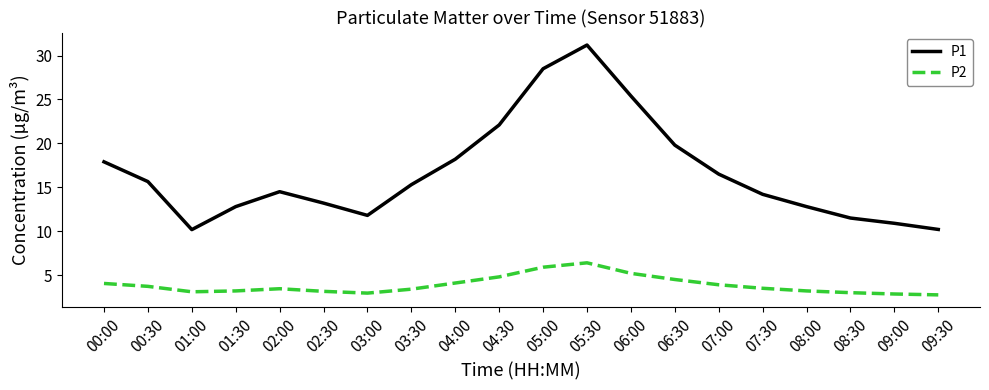

At how many categories does at least one series exceed 19?

5